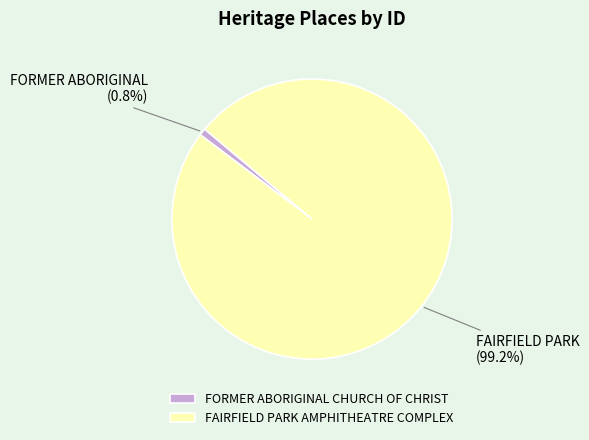

How many slices are in this pie chart?

2